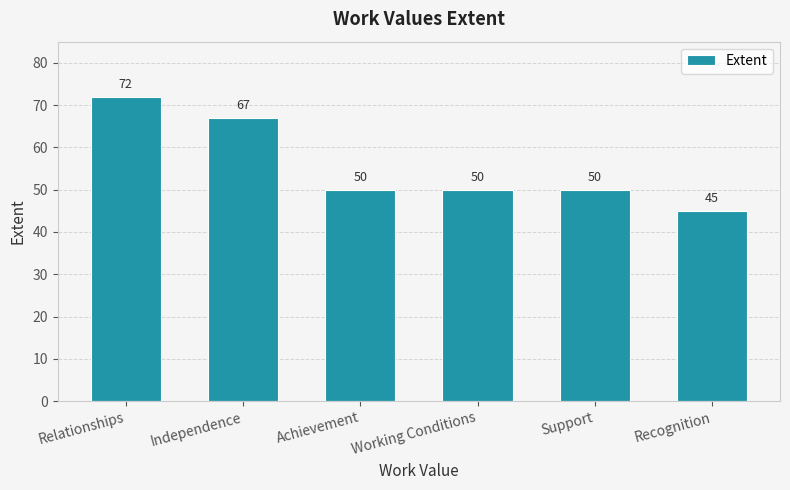

Reading left to right, what are all the values shown in this chart?

72	67	50	50	50	45